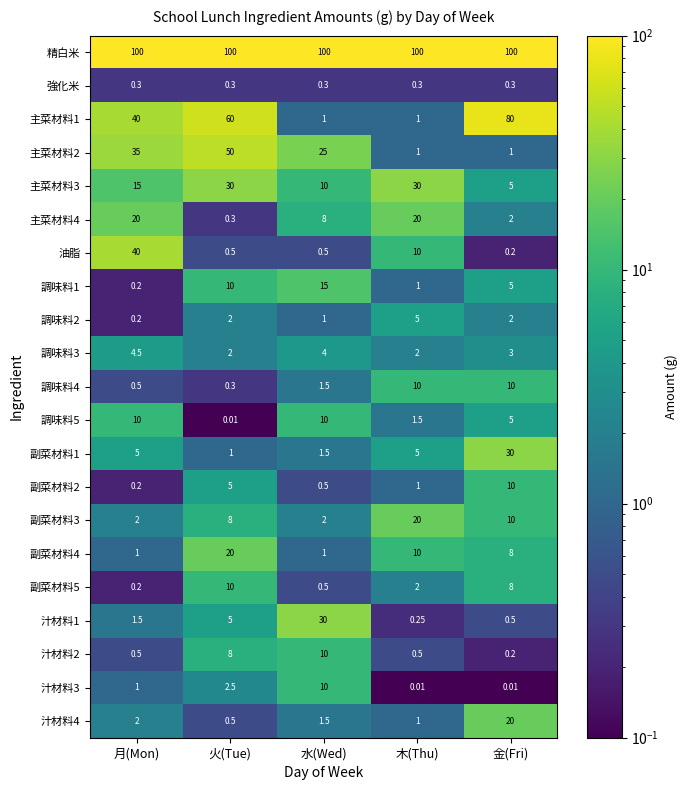

At which label is 副菜材料4 closest to 10?

木(Thu)